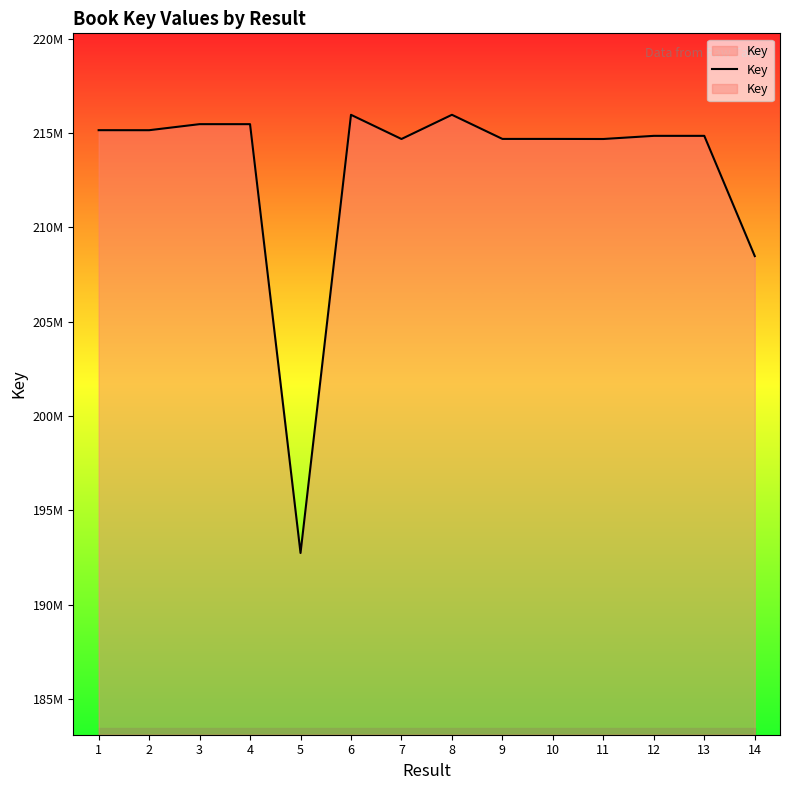

List the labels in order of value, largest first.

8, 6, 3, 4, 1, 2, 13, 12, 10, 9, 7, 11, 14, 5